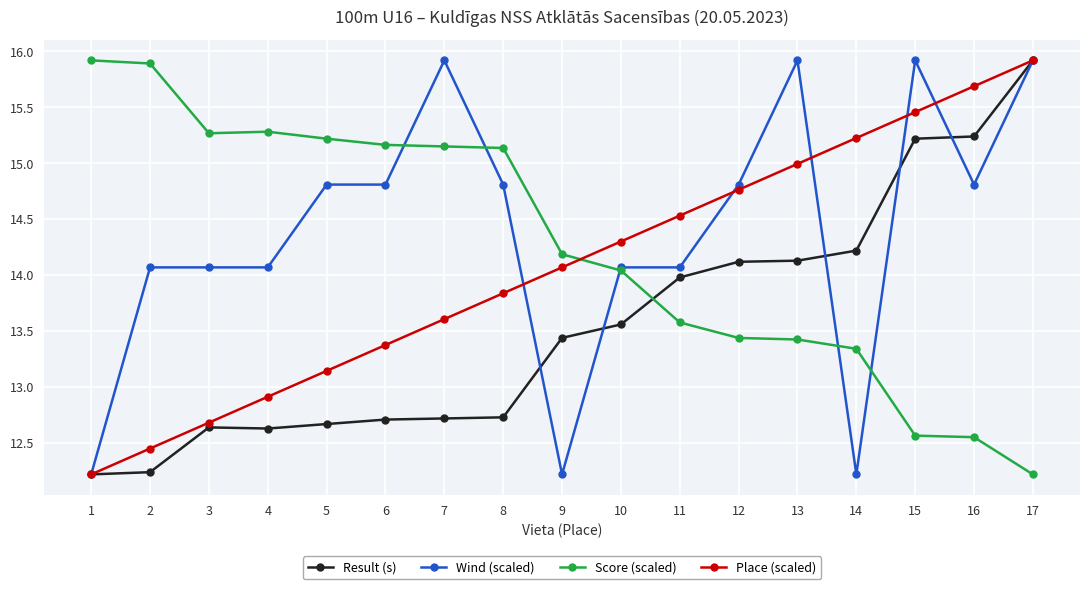

What value does the Result (s) series have at 12?

14.1